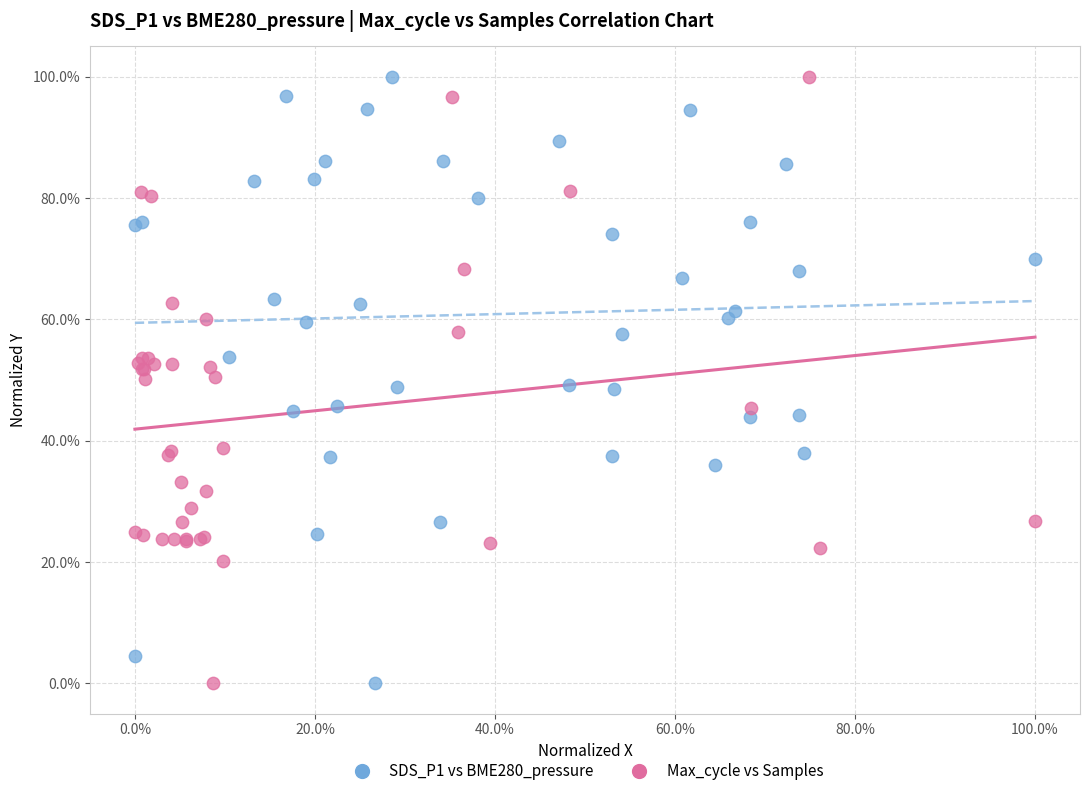

What are all the series names shown in the legend?

SDS_P1 vs BME280_pressure, Max_cycle vs Samples